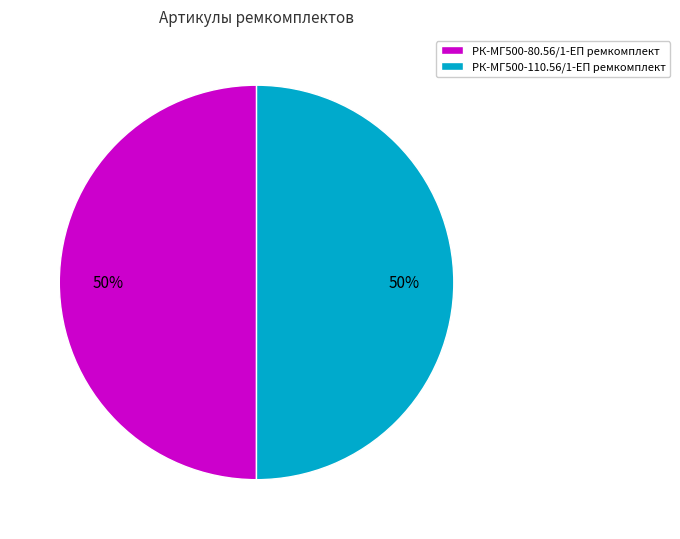

To the nearest percent, what is the combined percentage of РК-МГ500-110.56/1-ЕП ремкомплект and РК-МГ500-80.56/1-ЕП ремкомплект?

100%